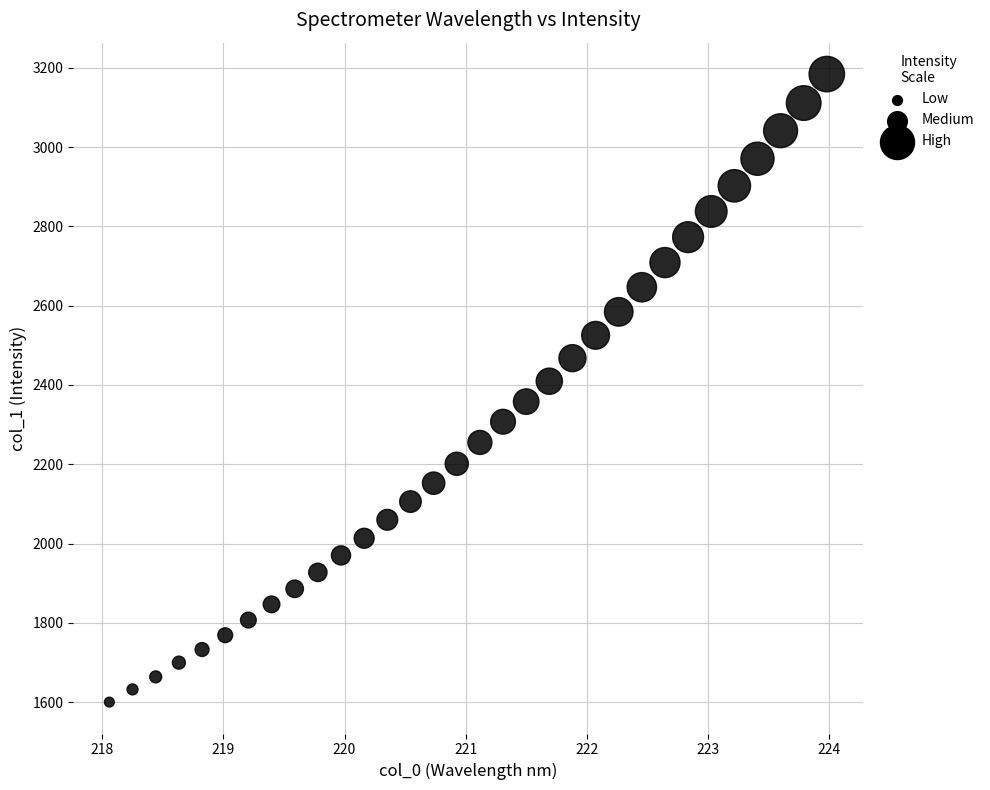

What is the range of X values (max minus min)?

5.9